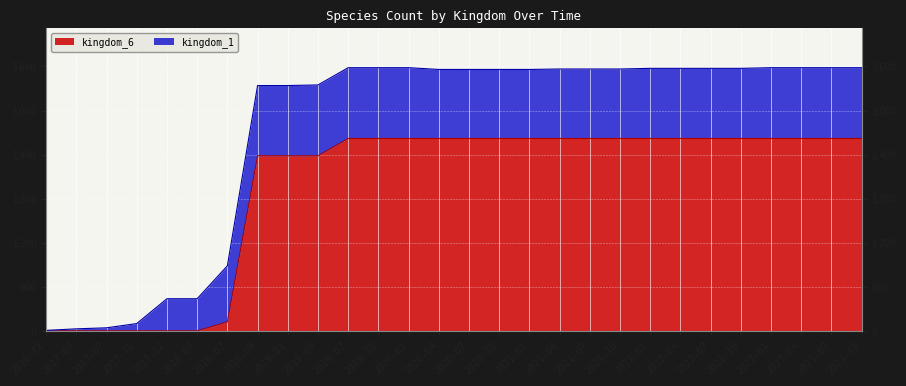

Which label corresponds to the smallest value in the chart?

2016-12-27